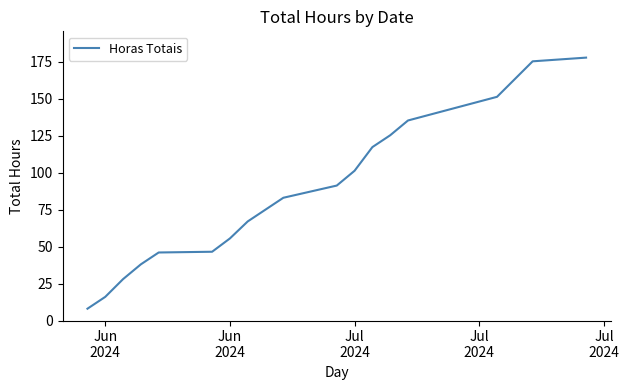

What is the smallest value displayed?

8.0